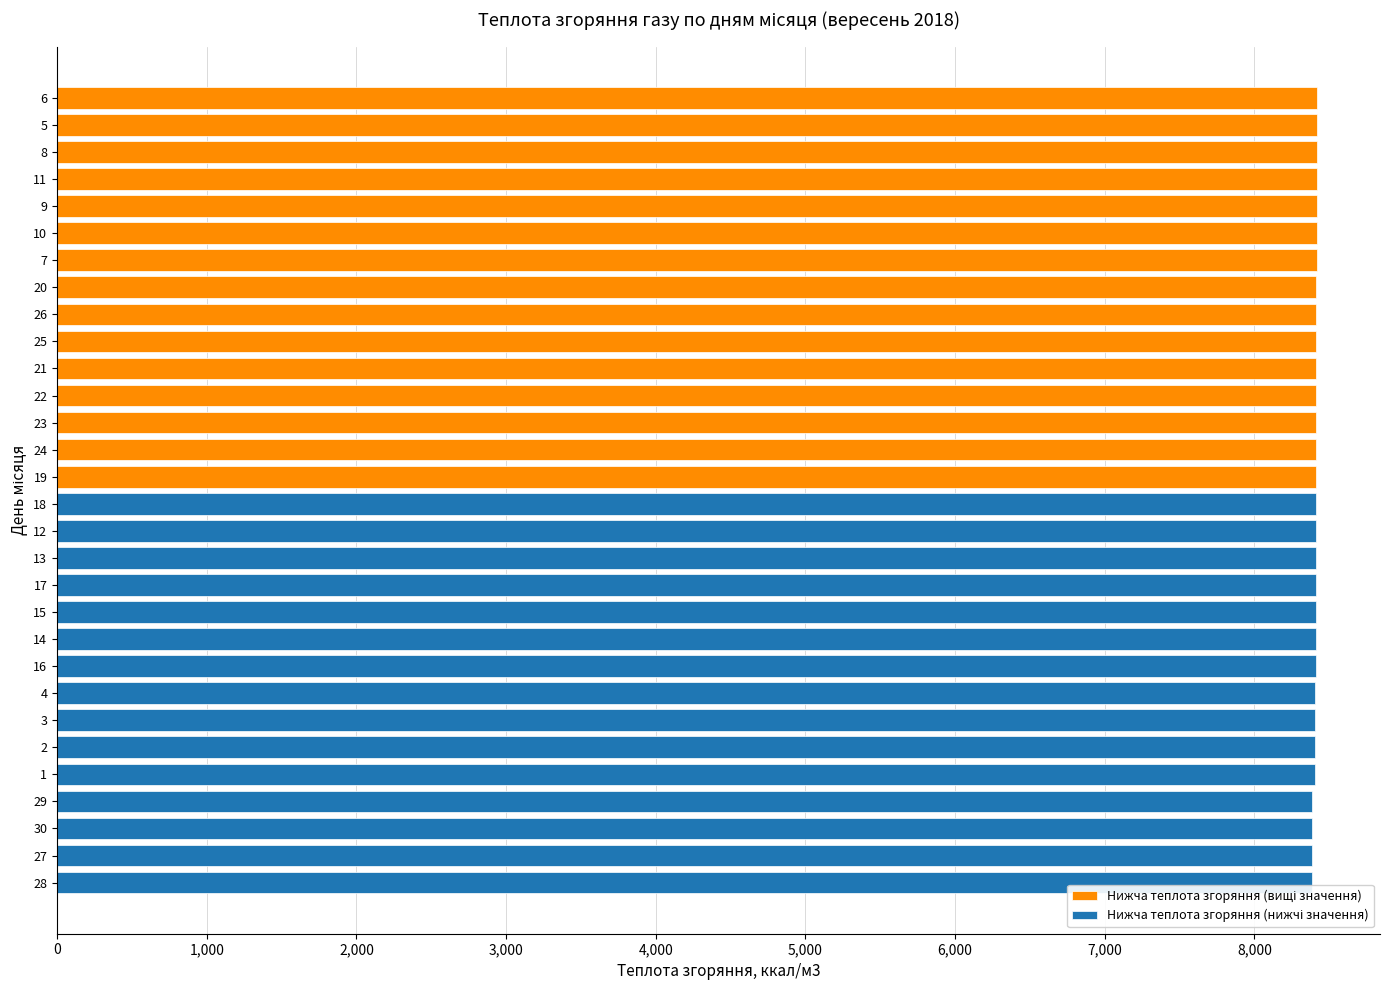

What is the minimum value for Нижча теплота згоряння (нижчі значення)?

8384.5